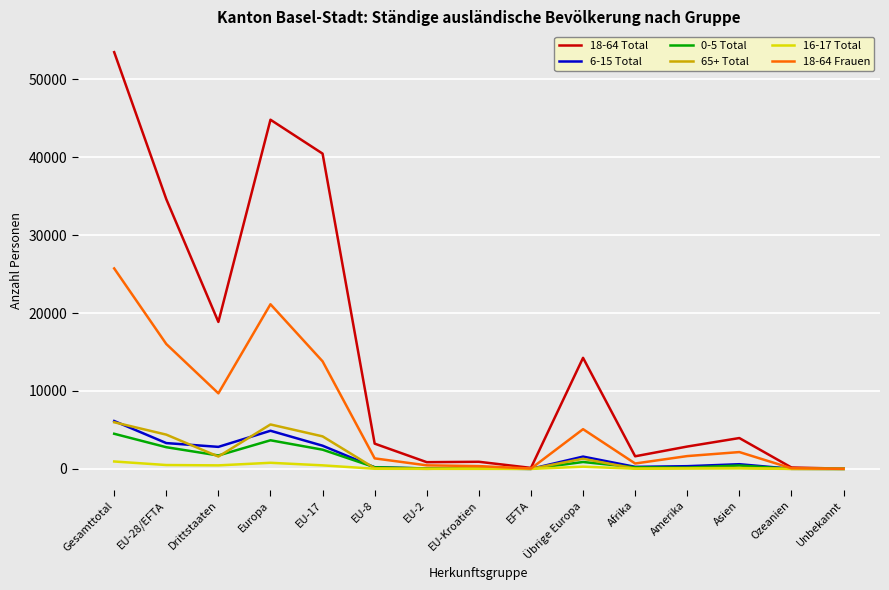

Which series has the largest range (max minus min)?

18-64 Total